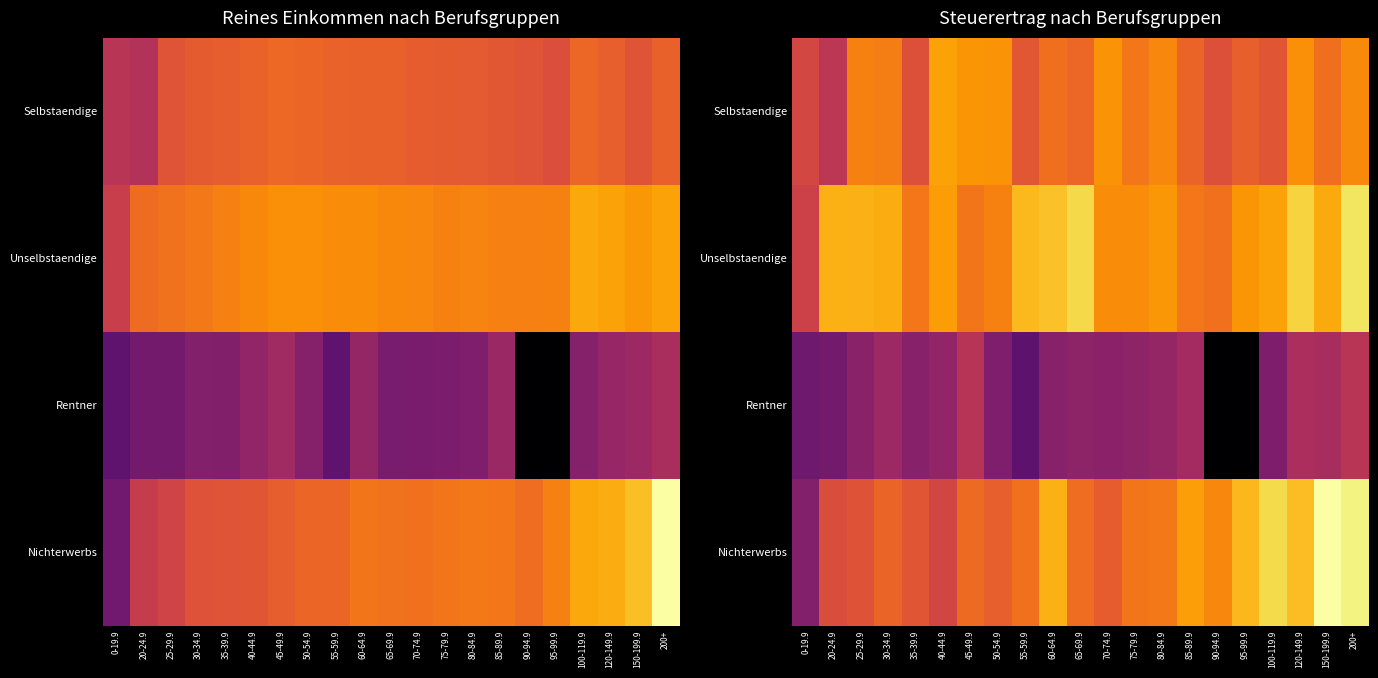

Between 45-49.9 and 20-24.9, which is larger?

45-49.9